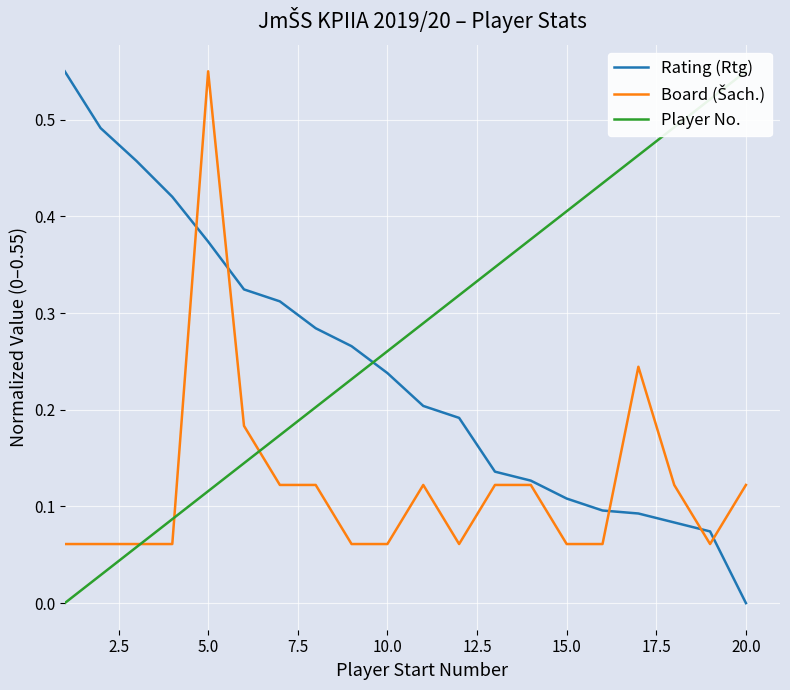

True or false: Player No. and Rating (Rtg) intersect in this chart.

True